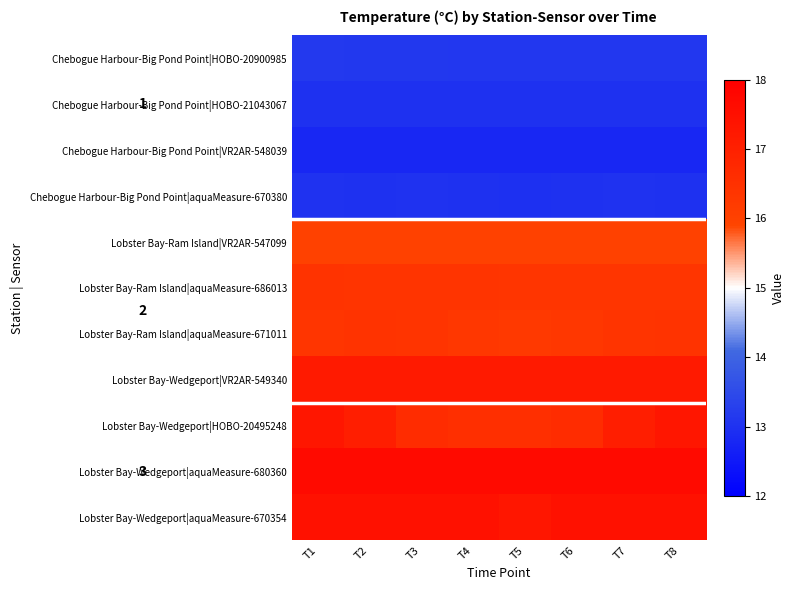

At which category does the chart reach its minimum across all series?

T1